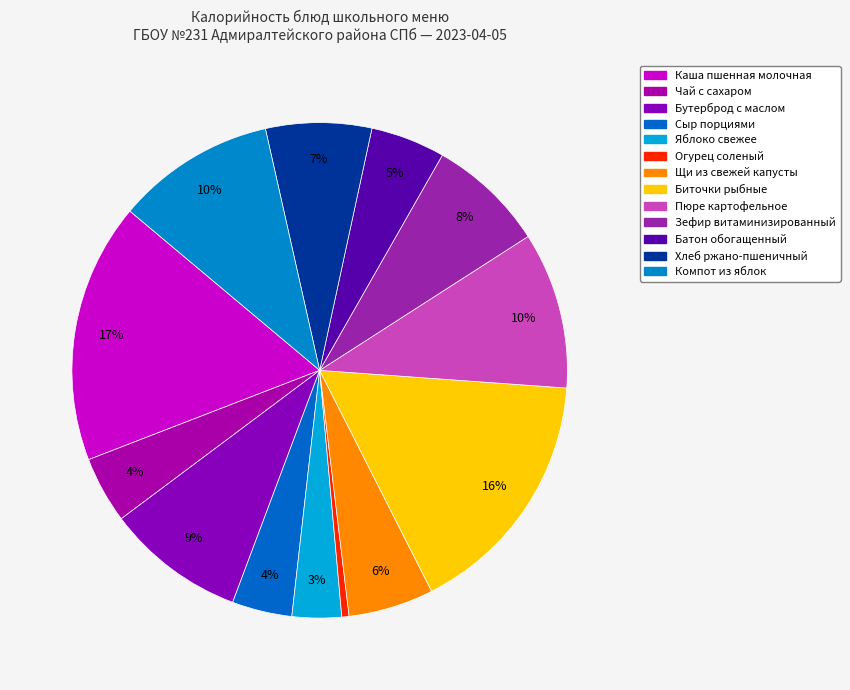

How many segments does this pie chart have?

13